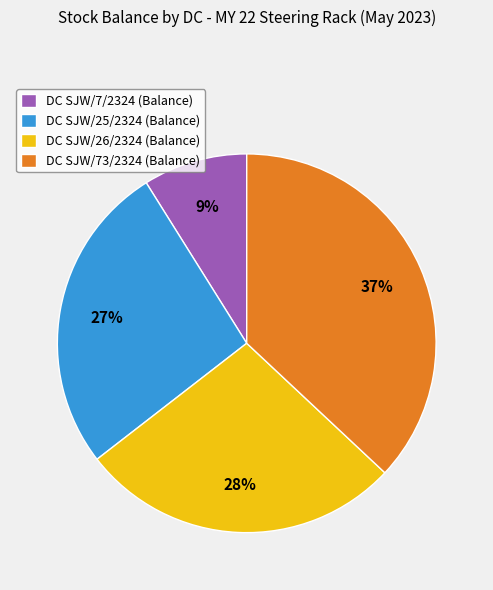

To the nearest percent, what portion does DC SJW/26/2324 (Balance) represent?

28%